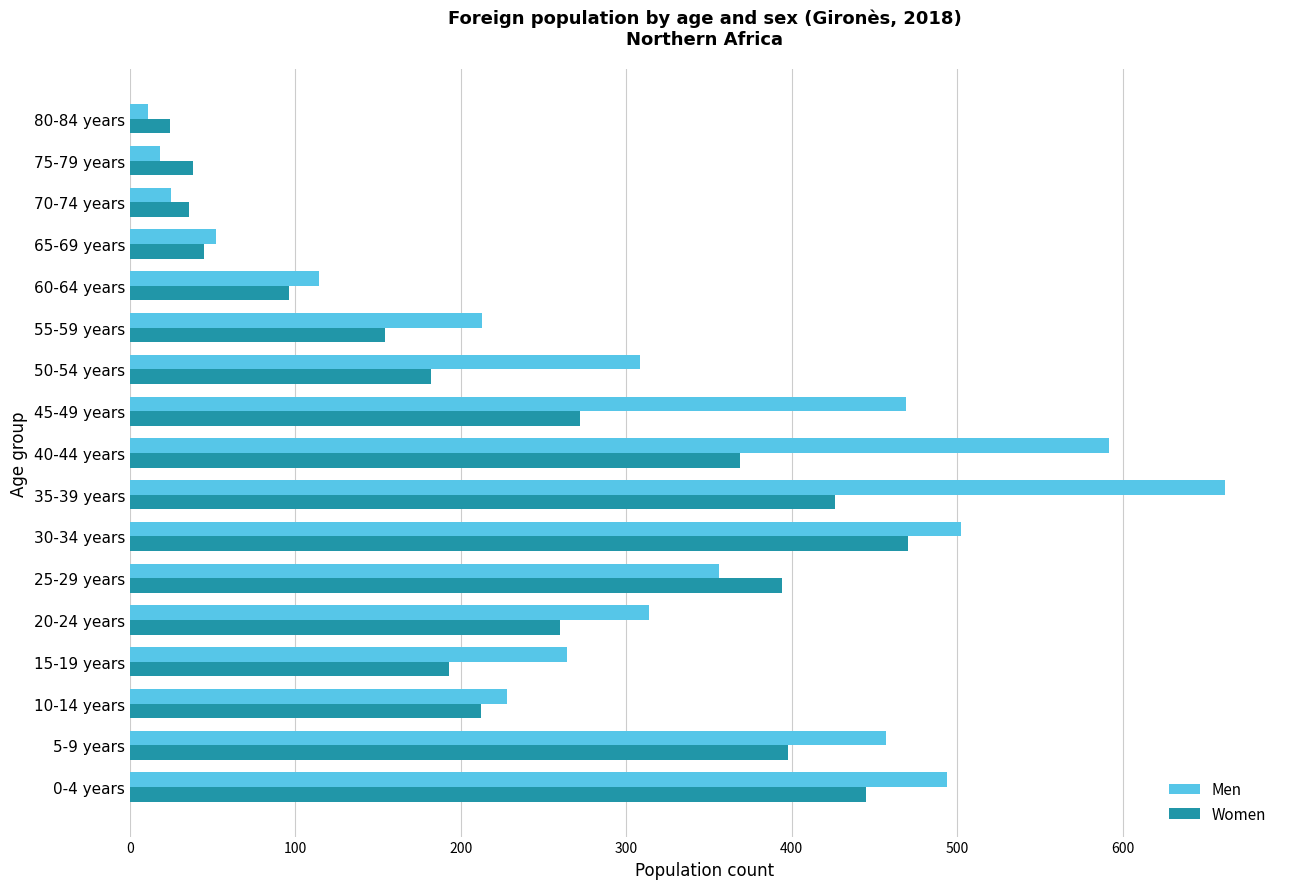

The Women series shows 36 at 70-74 years. True or false?

True